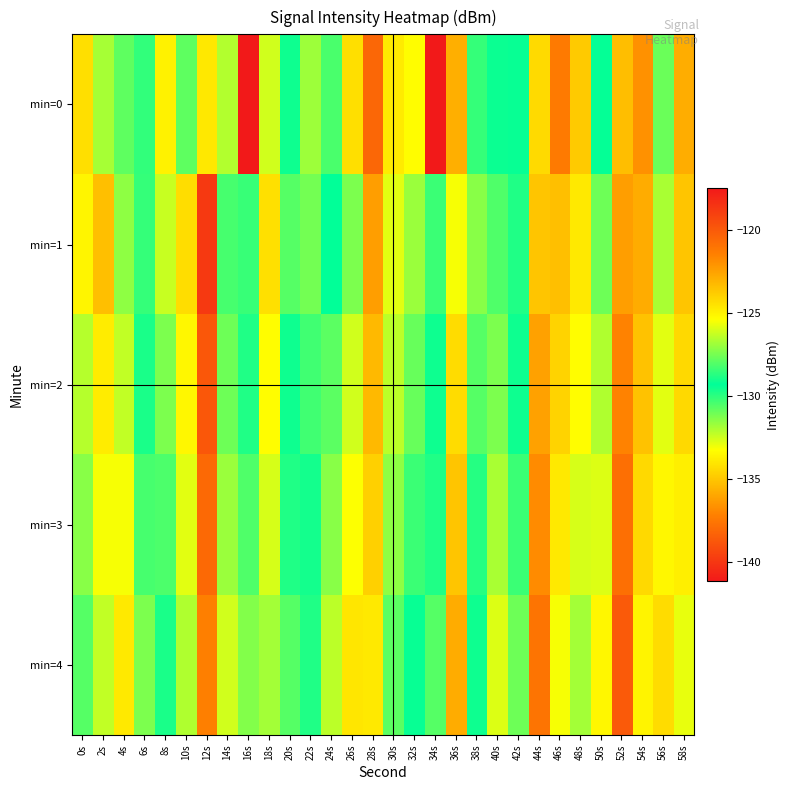

At 12s, list the series in order from smallest to largest.

min=0, min=4, min=3, min=2, min=1